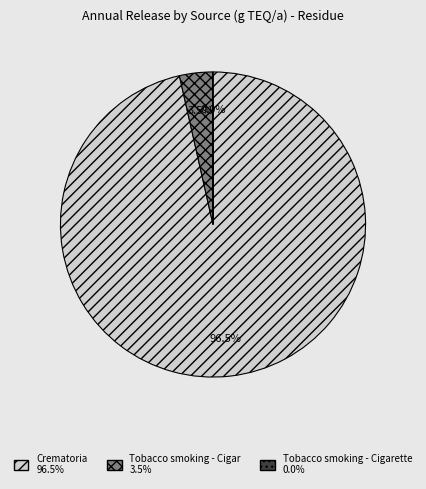

Does any single category account for the majority?

Yes